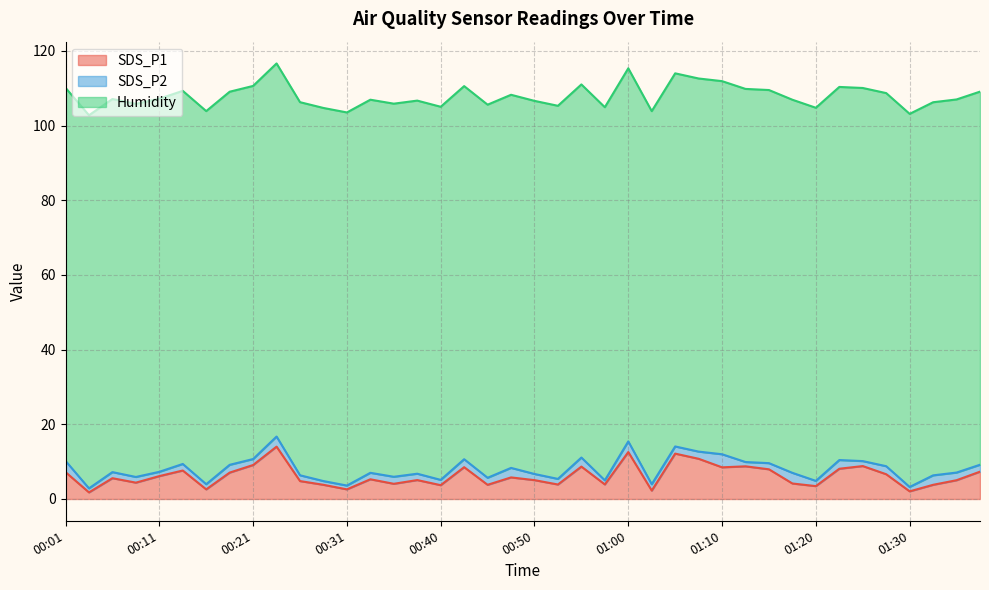

Reading left to right, list all the values displayed in this chart.

SDS_P1: 00:01=7.2	00:04=1.8	00:06=5.6	00:09=4.4	00:11=6.1	00:14=7.6	00:16=2.6	00:18=7.1	00:21=9.1	00:23=14.0	00:26=4.8	00:28=3.8	00:31=2.6	00:33=5.3	00:36=4.1	00:38=5.1	00:40=3.7	00:43=8.5	00:45=3.8	00:48=5.8	00:50=5.0	00:53=3.9	00:55=8.7	00:58=3.9	01:00=12.6	01:03=2.2	01:05=12.2	01:07=10.8	01:10=8.5	01:12=8.8	01:15=8.0	01:17=4.2	01:20=3.5	01:22=8.1	01:25=8.8	01:27=6.6	01:30=2.0	01:32=3.8	01:35=5.0	01:37=7.3
SDS_P2: 00:01=3.0	00:04=1.1	00:06=1.6	00:09=1.5	00:11=1.1	00:14=1.8	00:16=1.4	00:18=2.1	00:21=1.6	00:23=2.7	00:26=1.6	00:28=1.0	00:31=1.0	00:33=1.7	00:36=1.9	00:38=1.7	00:40=1.4	00:43=2.1	00:45=1.9	00:48=2.5	00:50=1.6	00:53=1.5	00:55=2.4	00:58=1.1	01:00=2.9	01:03=1.7	01:05=1.9	01:07=1.9	01:10=3.5	01:12=1.1	01:15=1.6	01:17=2.9	01:20=1.4	01:22=2.3	01:25=1.3	01:27=2.1	01:30=1.2	01:32=2.5	01:35=2.0	01:37=1.9
Humidity: 00:01=99.9	00:04=99.9	00:06=99.9	00:09=99.9	00:11=99.9	00:14=99.9	00:16=99.9	00:18=99.9	00:21=99.9	00:23=99.9	00:26=99.9	00:28=99.9	00:31=99.9	00:33=99.9	00:36=99.9	00:38=99.9	00:40=99.9	00:43=99.9	00:45=99.9	00:48=99.9	00:50=99.9	00:53=99.9	00:55=99.9	00:58=99.9	01:00=99.9	01:03=99.9	01:05=99.9	01:07=99.9	01:10=99.9	01:12=99.9	01:15=99.9	01:17=99.9	01:20=99.9	01:22=99.9	01:25=99.9	01:27=99.9	01:30=99.9	01:32=99.9	01:35=99.9	01:37=99.9